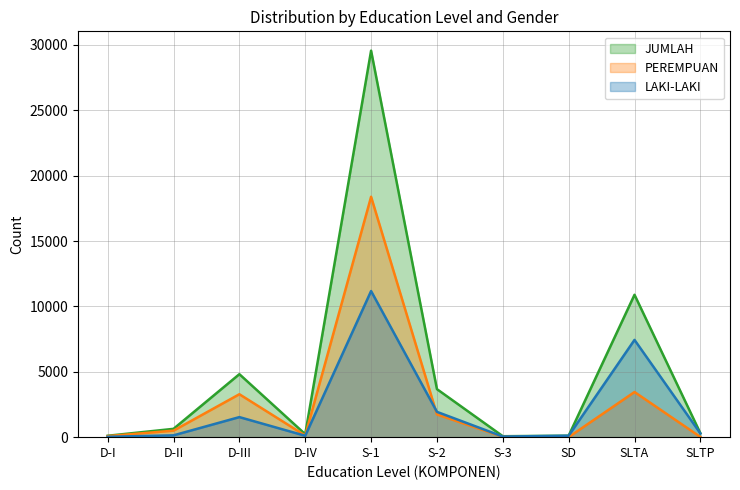

What is the sum of all LAKI-LAKI values?

22804